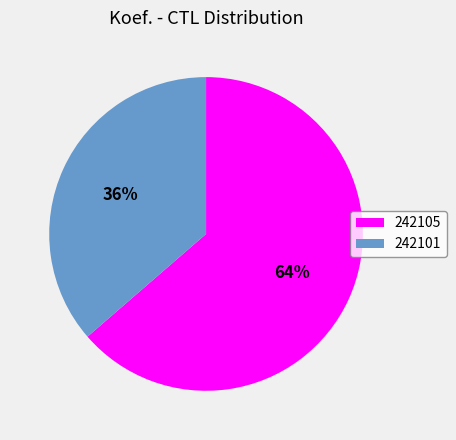

What is the smallest slice in the pie chart?

242101